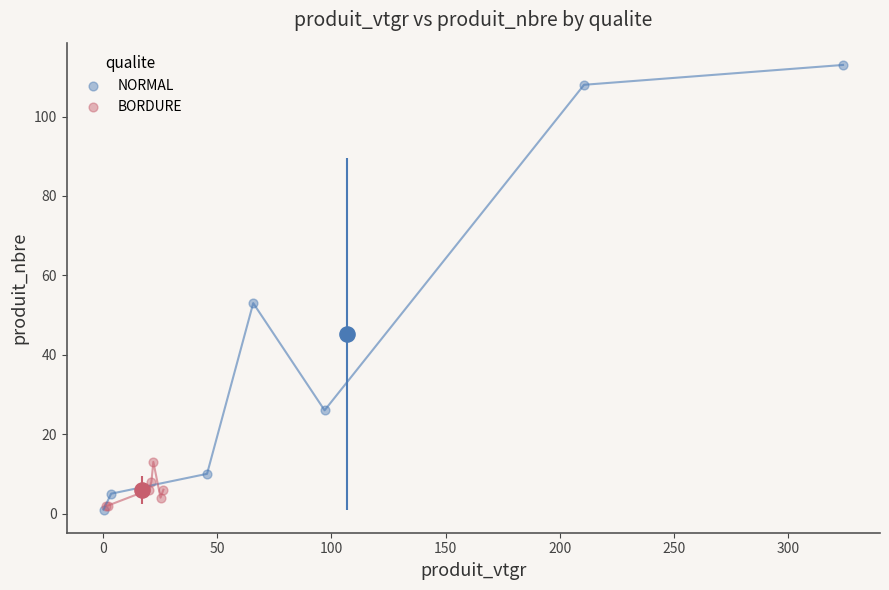

What are all the series names shown in the legend?

NORMAL, BORDURE